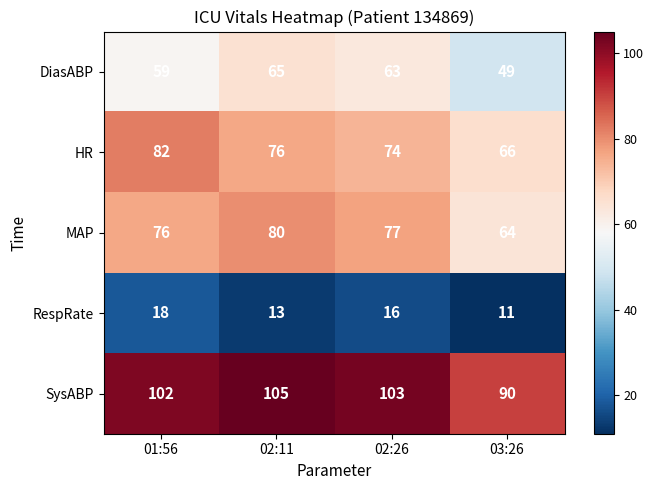

What is the total value across all series at 02:11?

339